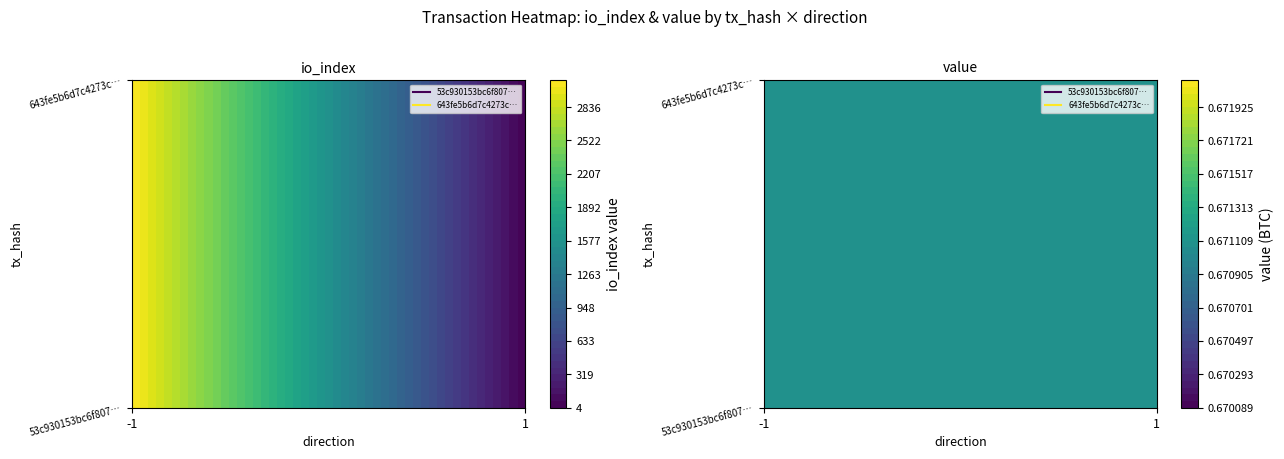

Which series has the largest total across all categories?

53c930153bc6f807bf00f4951ed13f85ffdcda3